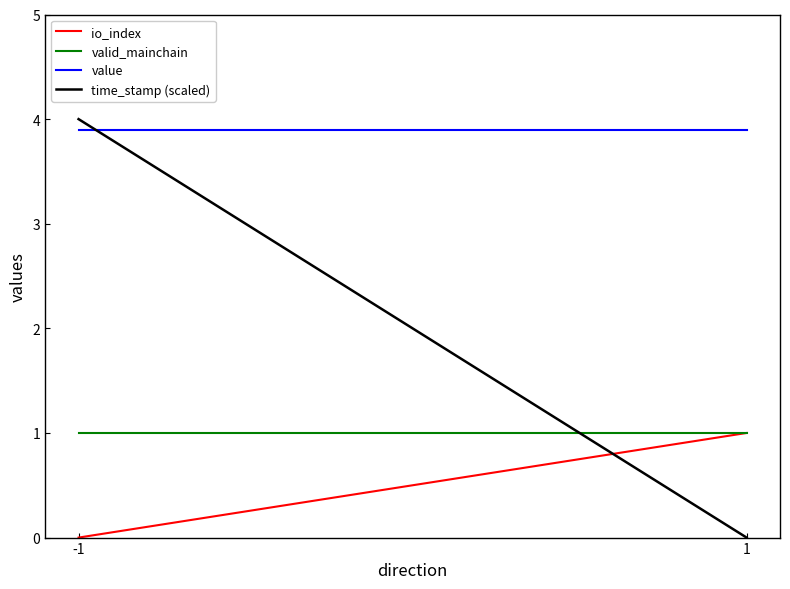

What is the sum of the valid_mainchain values at -1 and 1?

2.0